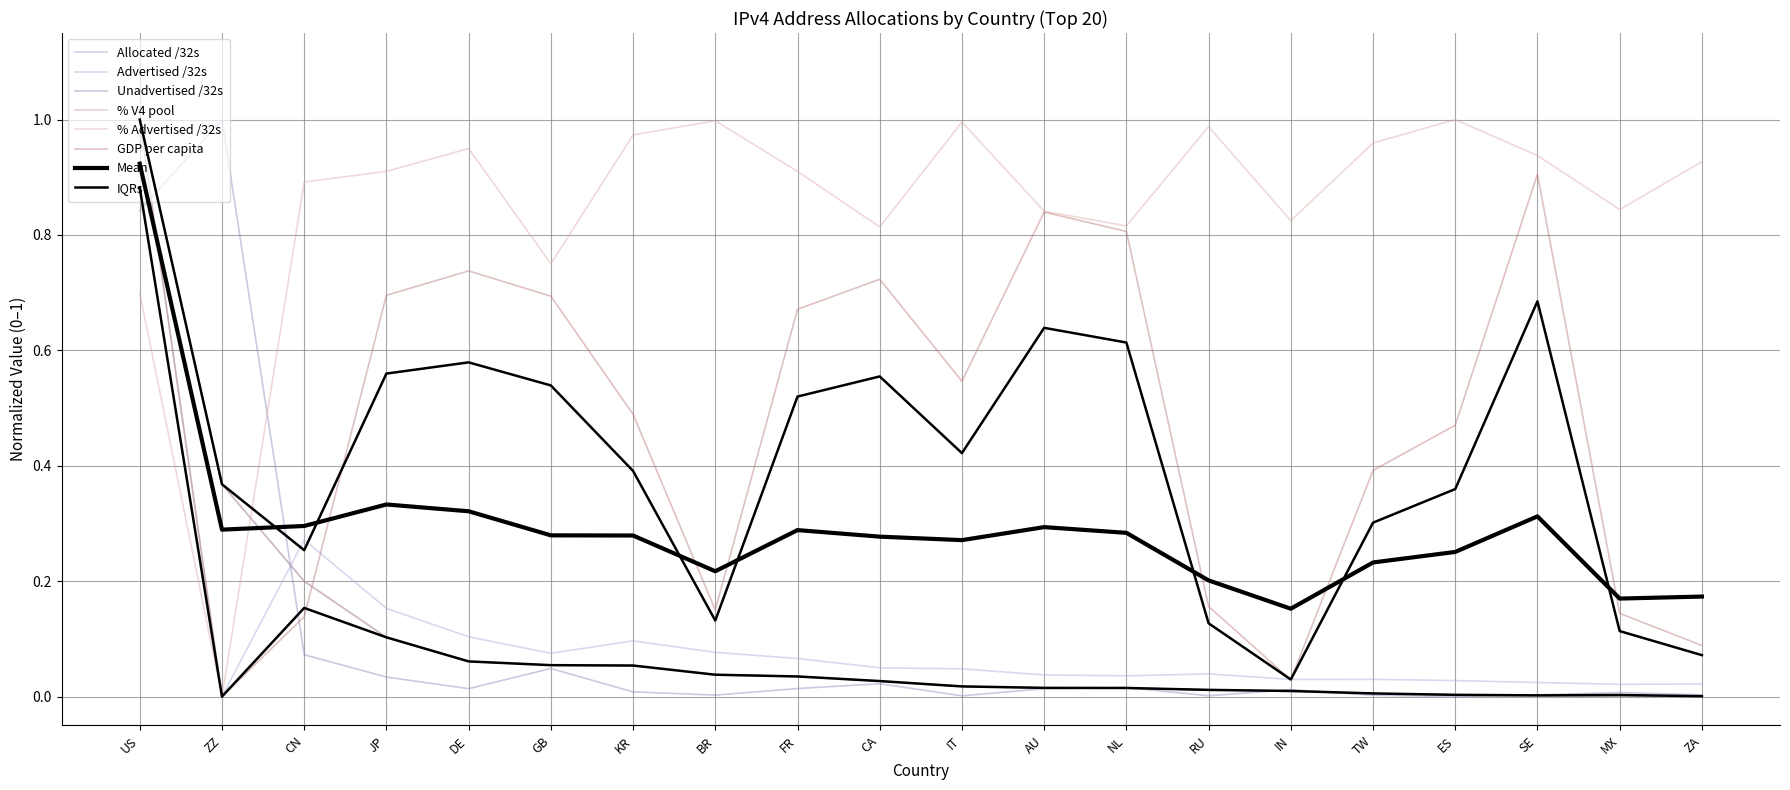

Which category has the lowest value across all series?

ZA